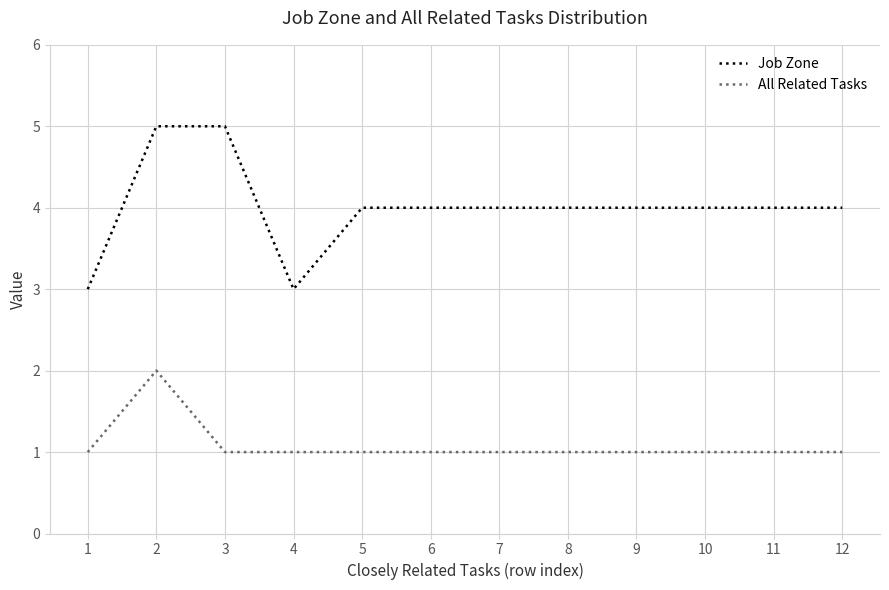

What is the average value of the Job Zone series?

4